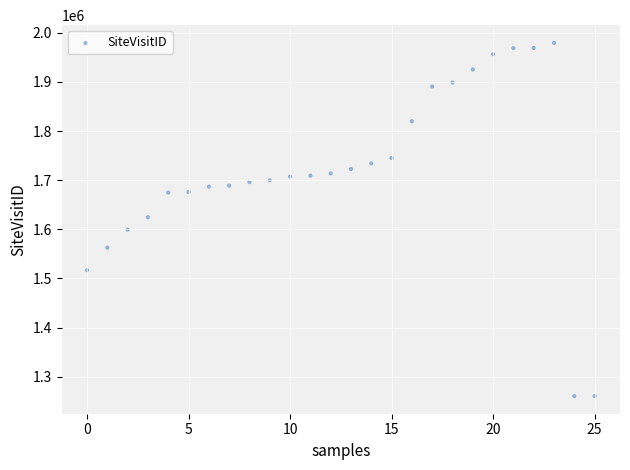

What is the range of Y values (max minus min)?

719084